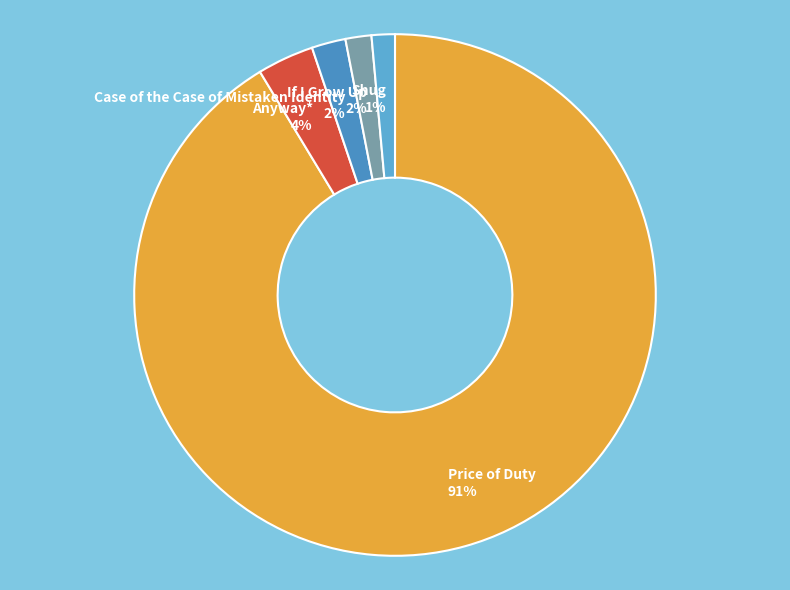

What percentage is the Price of Duty slice, to the nearest percent?

91%